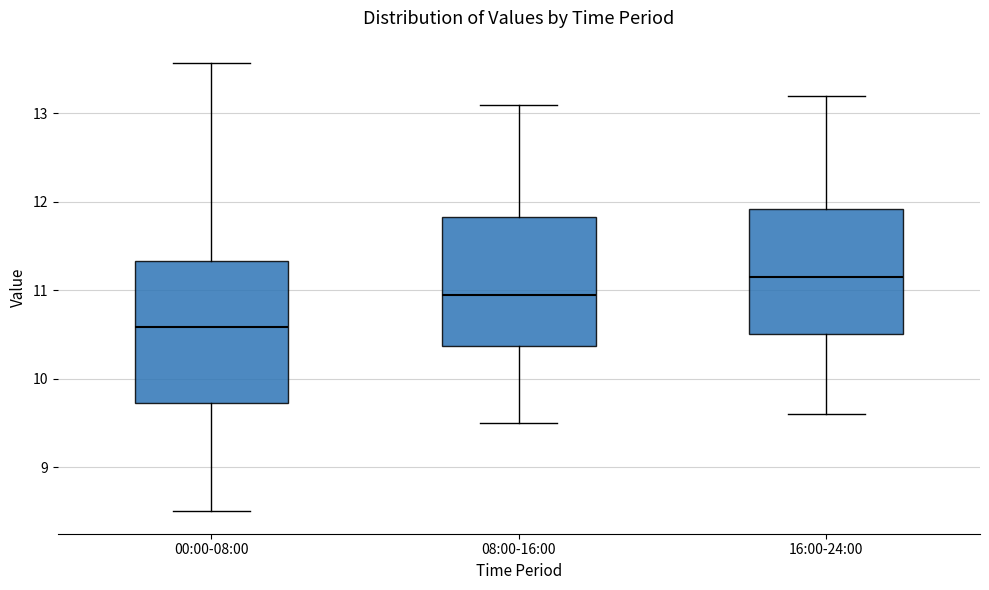

Which box's median line is the lowest?

00:00-08:00